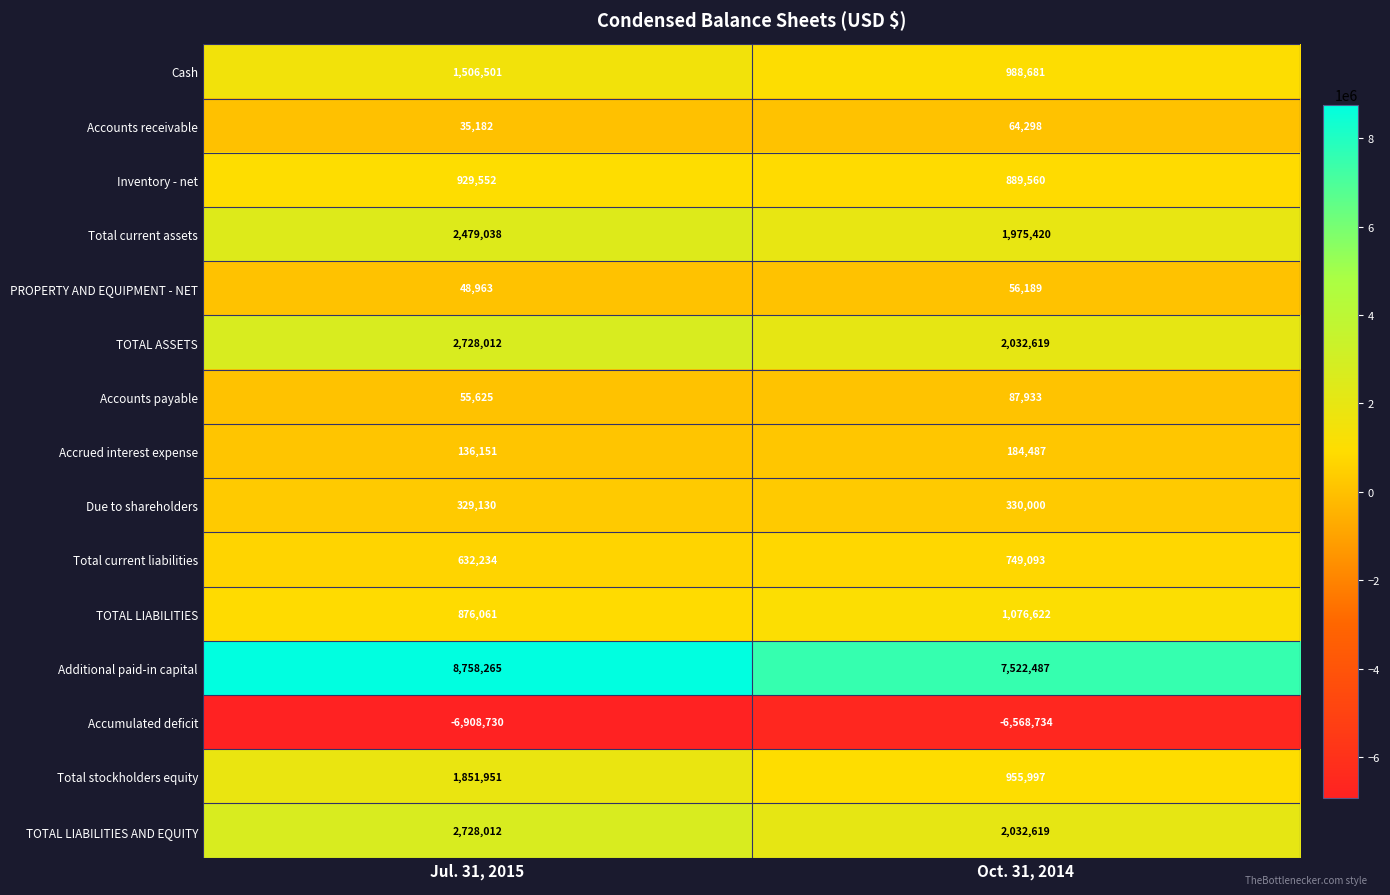

What is the smallest value displayed?

-6908730